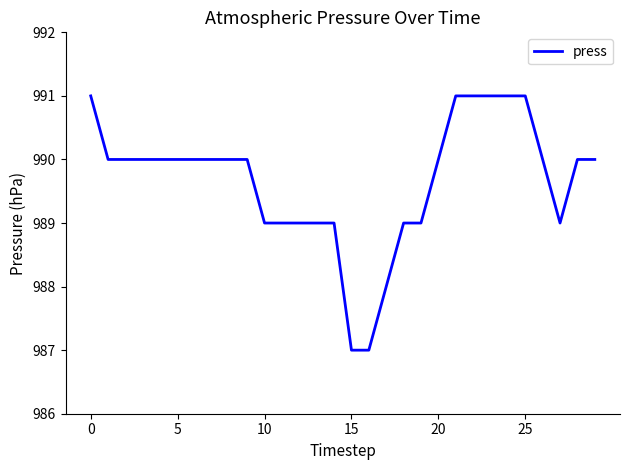

What is the maximum value shown in the chart?

991